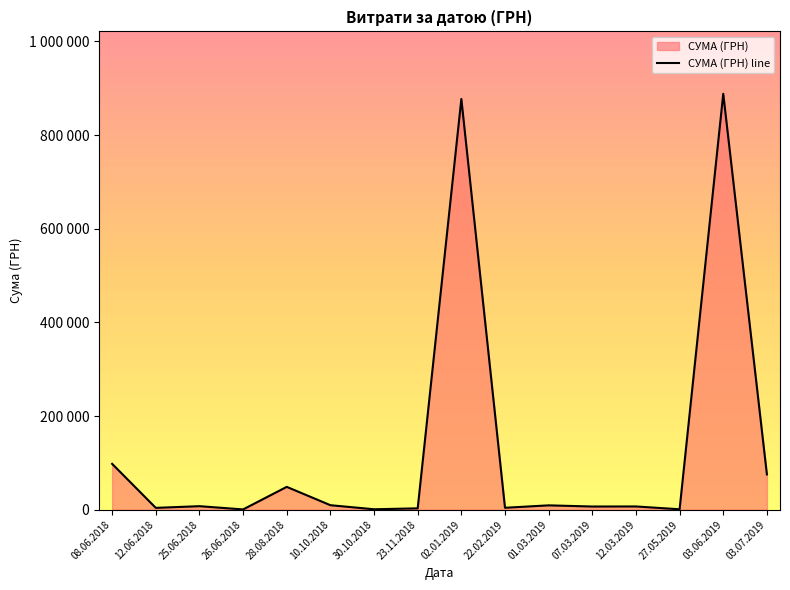

What position from the right is 23.11.2018?

9